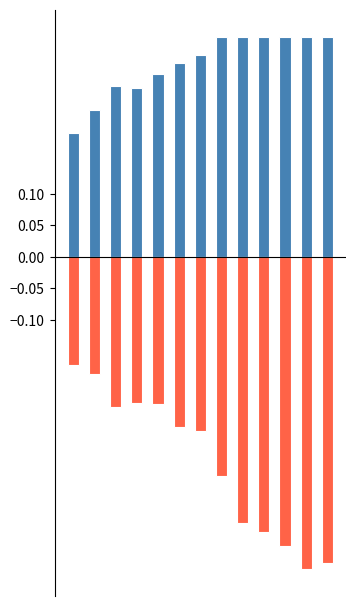

How many bars are there in each group?

2